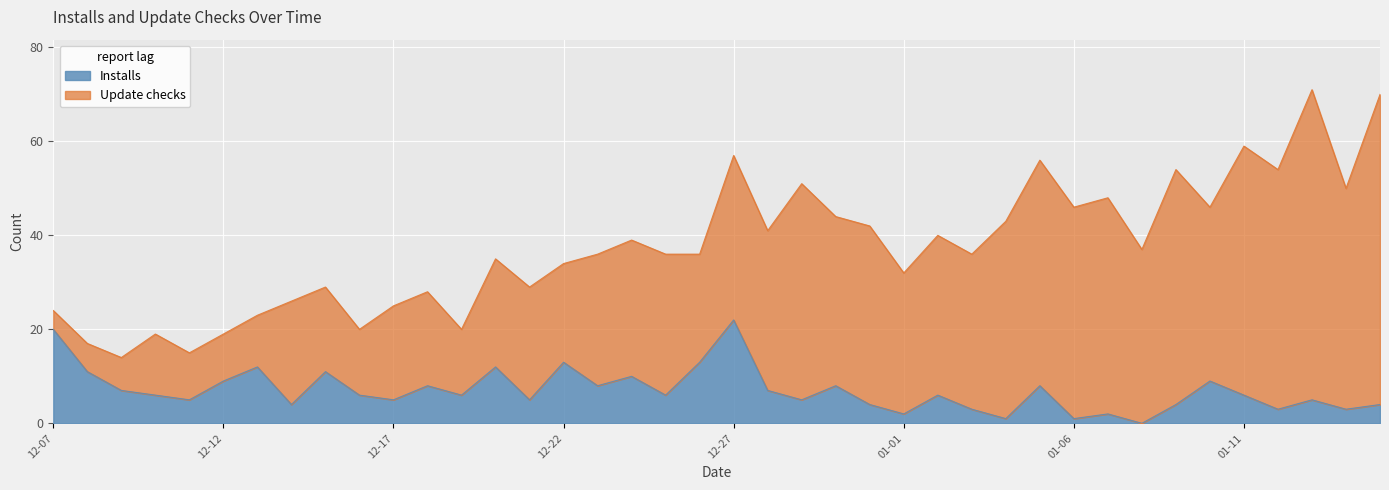

Which category has the highest value in the Installs series?

12-27